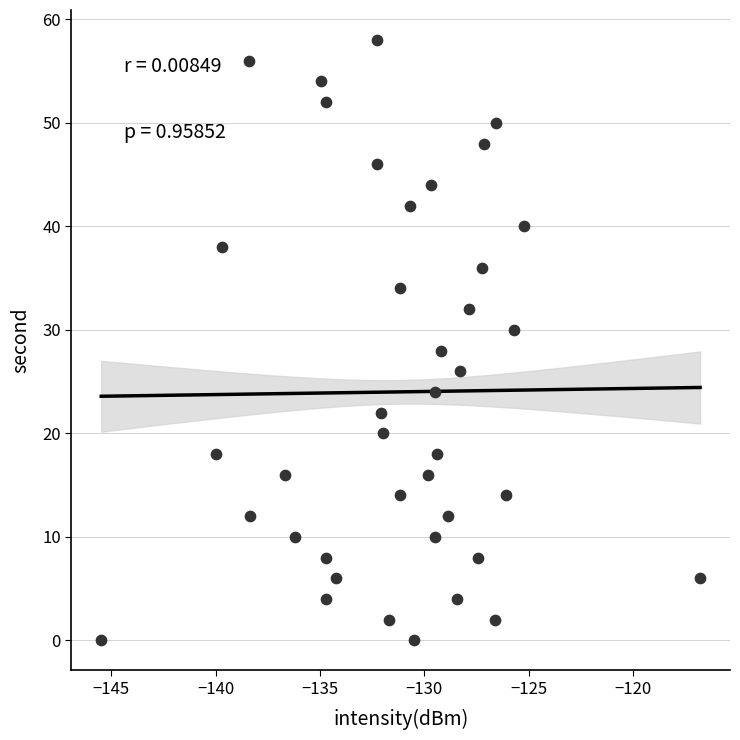

What is the range of Y values (max minus min)?

58